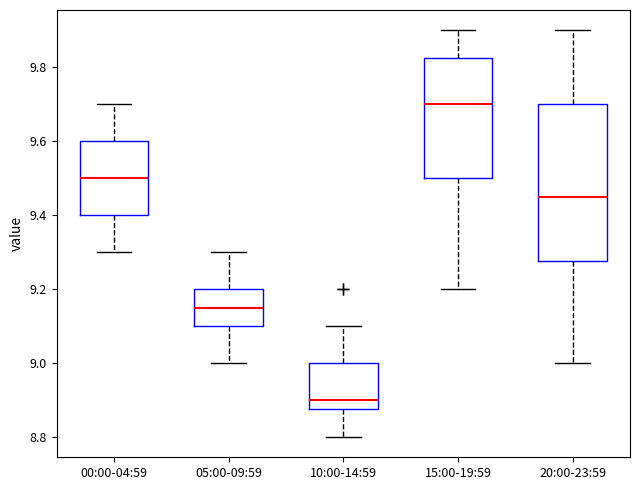

Comparing the boxes themselves (not the whiskers), which one is the tallest?

20:00-23:59